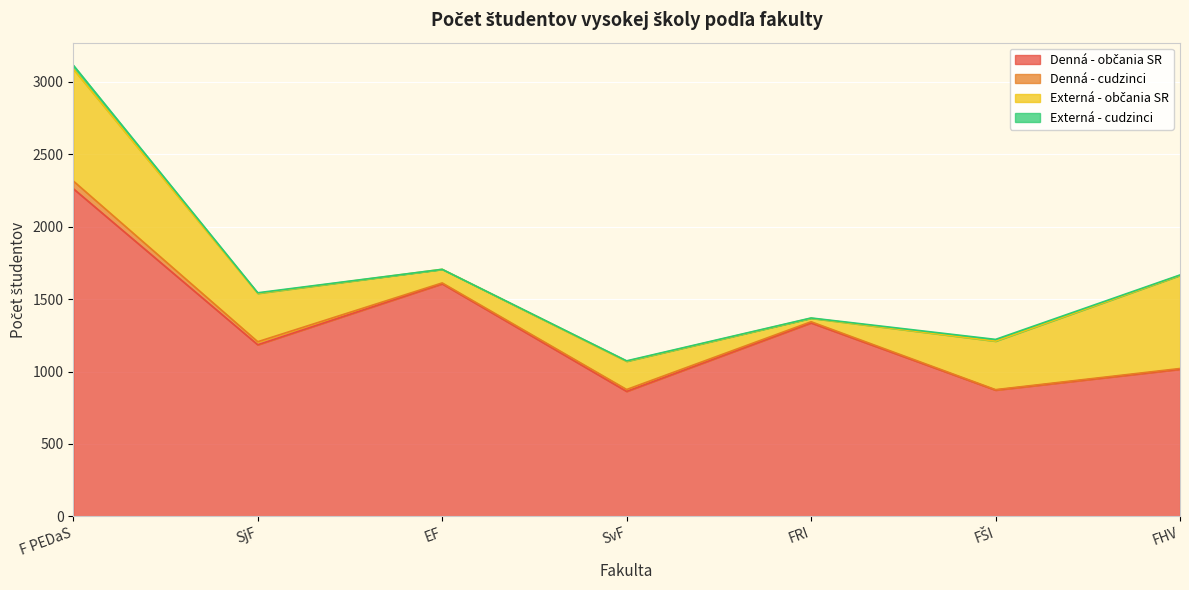

Which label corresponds to the largest value in the chart?

F PEDaS